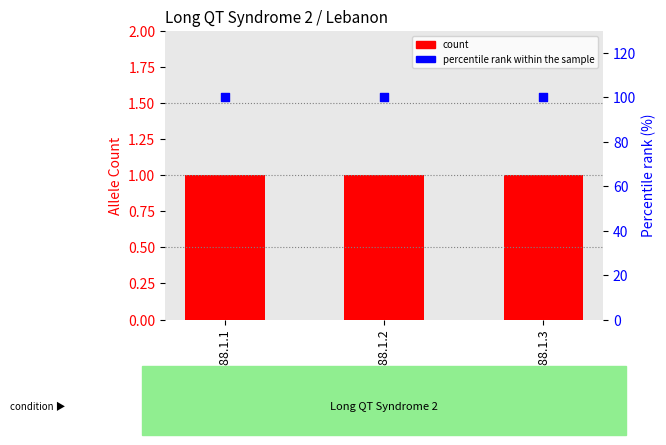

Which series has the largest Y range (max minus min)?

count